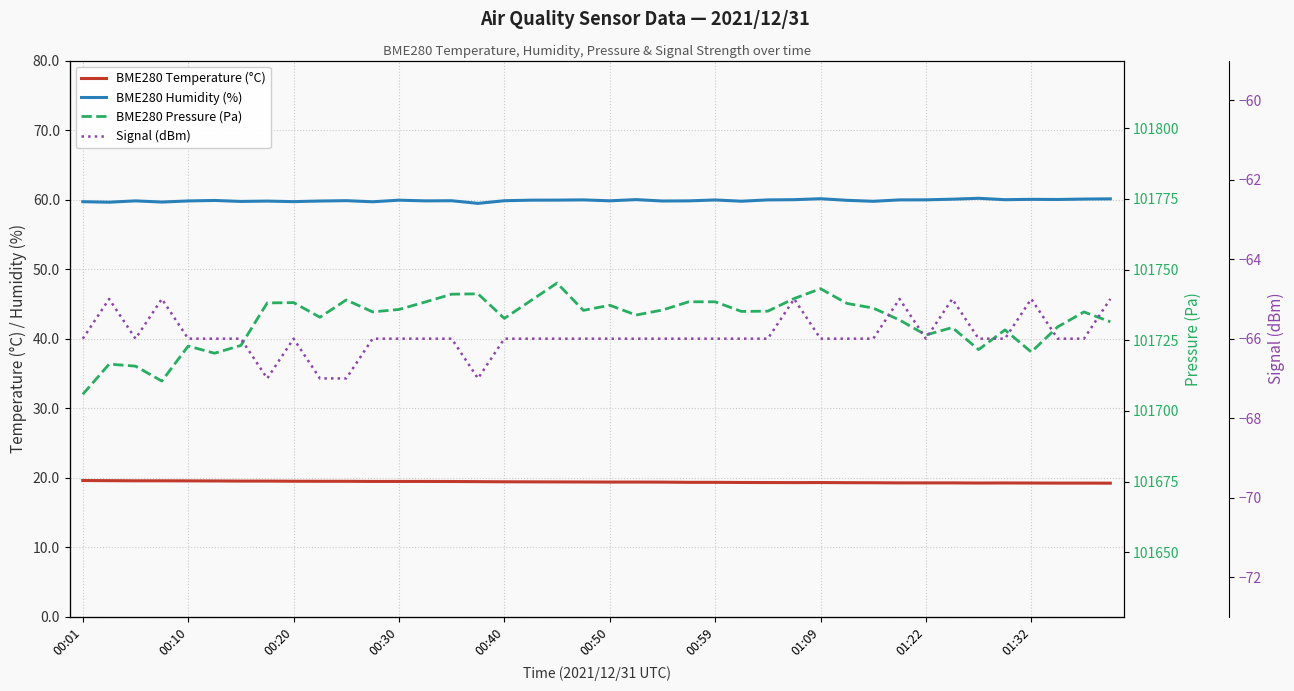

Rank the series by their maximum value, from highest to lowest.

BME280 Pressure (Pa), BME280 Humidity (%), BME280 Temperature (°C), Signal (dBm)